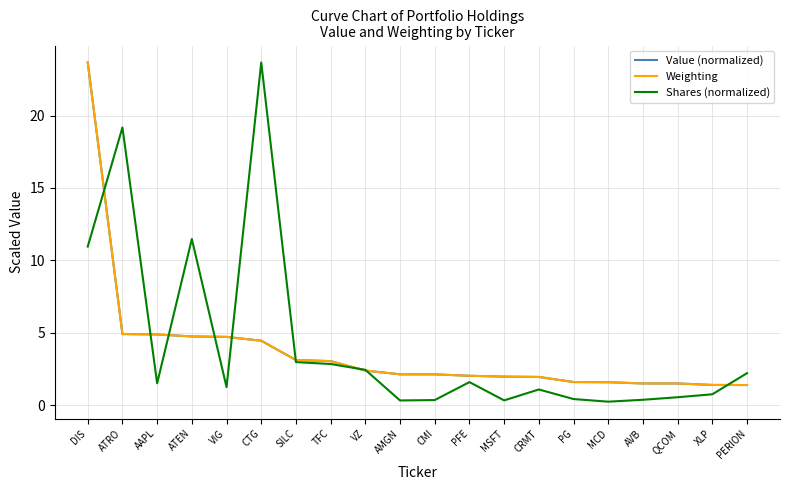

What are all the series names shown in the legend?

Value (normalized), Weighting, Shares (normalized)